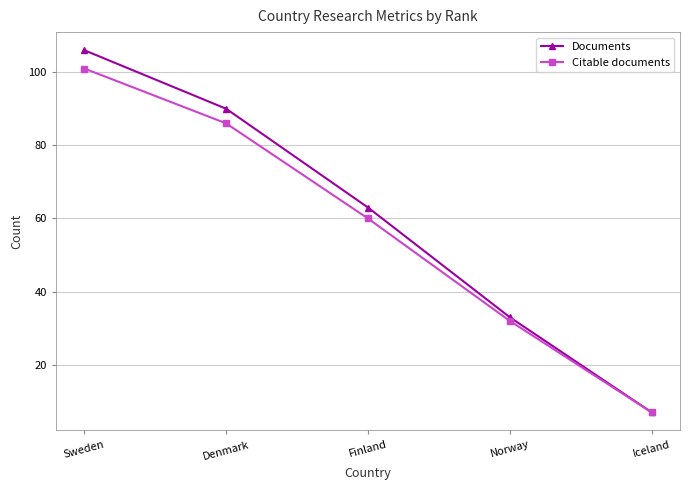

Where is Documents nearest to the value 56?

Finland